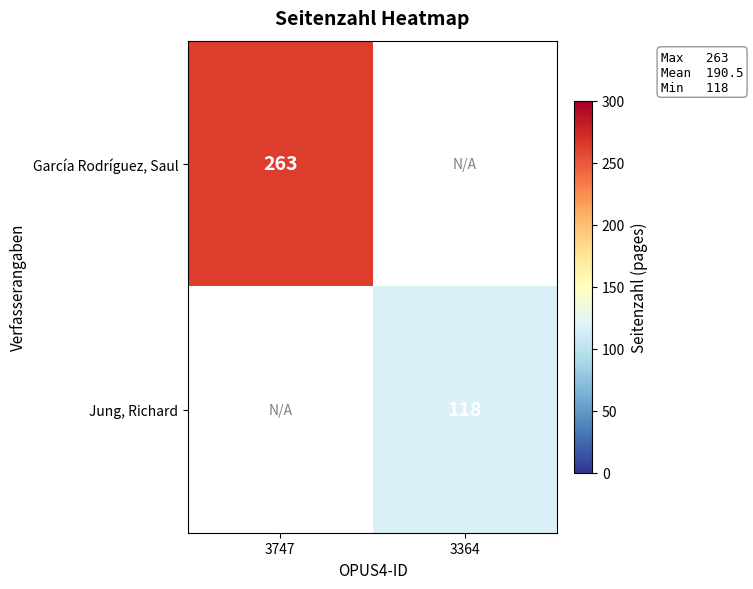

Is it true that García Rodríguez, Saul equals 263 at 3747?

True